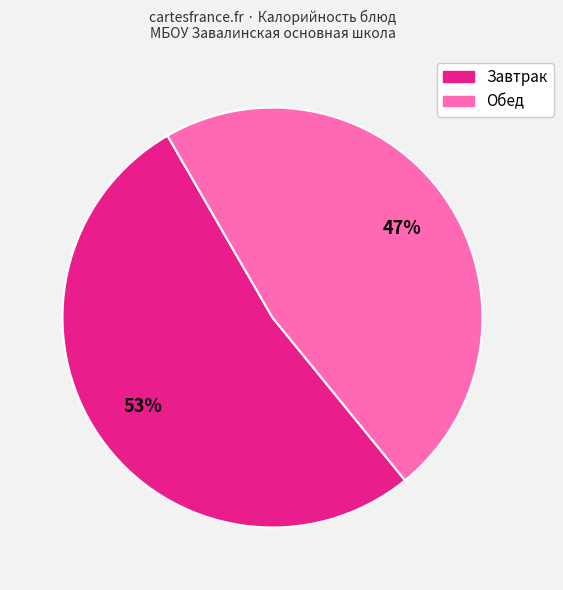

Is there a majority slice in this chart?

Yes